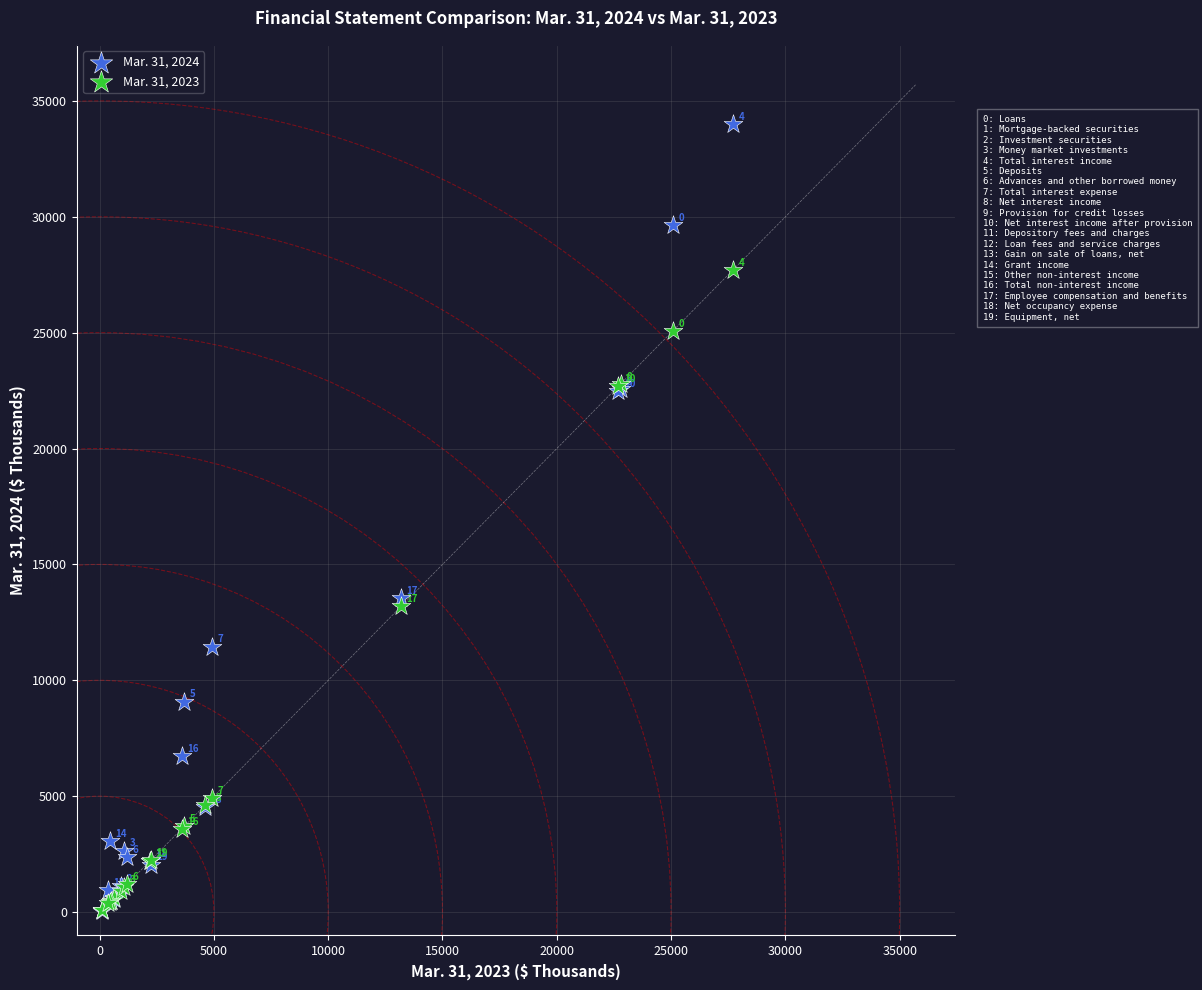

In the Mar. 31, 2024 series, what Y value is closest to 17024?

13548